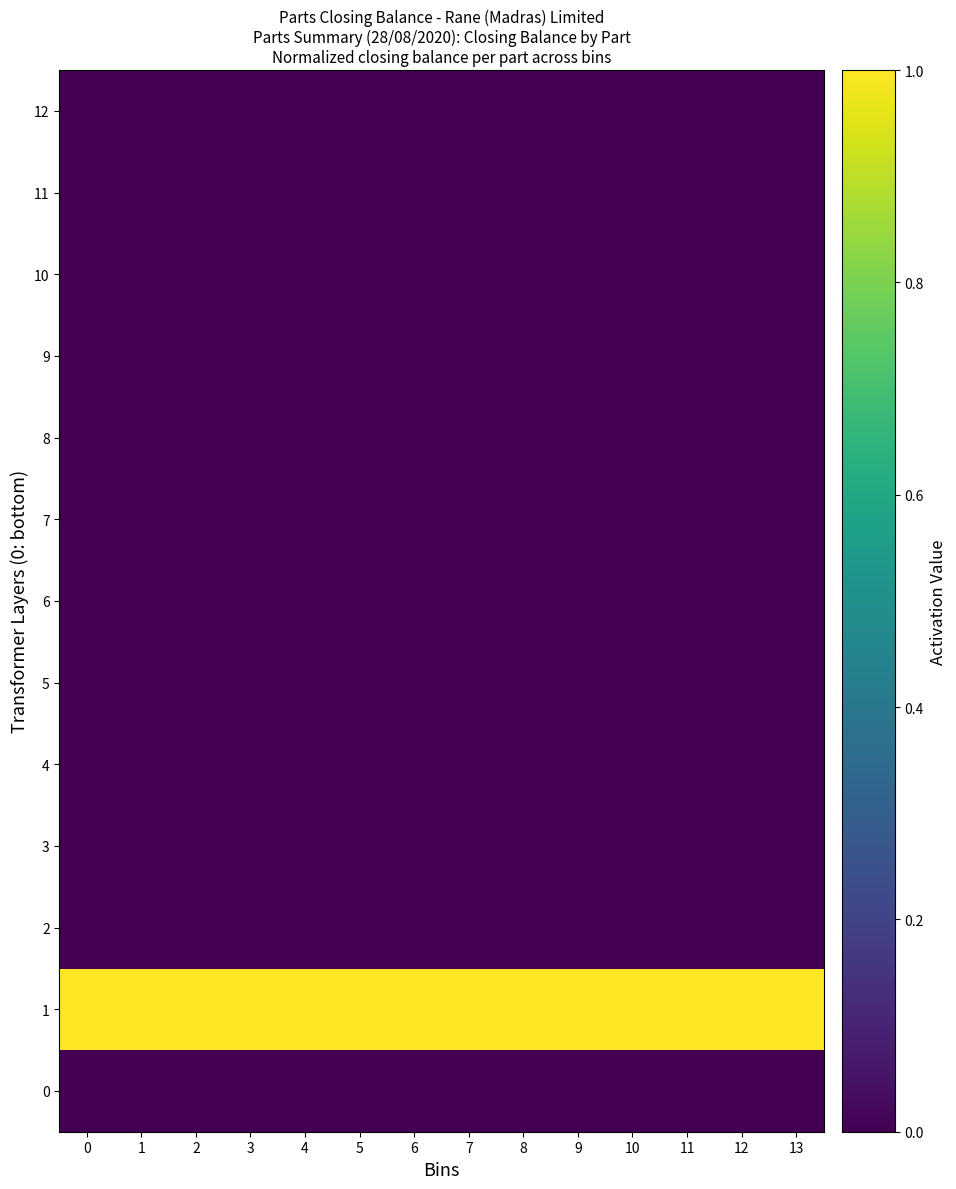

Reading left to right, what are all the values shown in this chart?

0: 0=0.0	1=0.0	2=0.0	3=0.0	4=0.0	5=0.0	6=0.0	7=0.0	8=0.0	9=0.0	10=0.0	11=0.0	12=0.0	13=0.0
1: 0=1.0	1=1.0	2=1.0	3=1.0	4=1.0	5=1.0	6=1.0	7=1.0	8=1.0	9=1.0	10=1.0	11=1.0	12=1.0	13=1.0
2: 0=0.0	1=0.0	2=0.0	3=0.0	4=0.0	5=0.0	6=0.0	7=0.0	8=0.0	9=0.0	10=0.0	11=0.0	12=0.0	13=0.0
3: 0=0.0	1=0.0	2=0.0	3=0.0	4=0.0	5=0.0	6=0.0	7=0.0	8=0.0	9=0.0	10=0.0	11=0.0	12=0.0	13=0.0
4: 0=0.0	1=0.0	2=0.0	3=0.0	4=0.0	5=0.0	6=0.0	7=0.0	8=0.0	9=0.0	10=0.0	11=0.0	12=0.0	13=0.0
5: 0=0.0	1=0.0	2=0.0	3=0.0	4=0.0	5=0.0	6=0.0	7=0.0	8=0.0	9=0.0	10=0.0	11=0.0	12=0.0	13=0.0
6: 0=0.0	1=0.0	2=0.0	3=0.0	4=0.0	5=0.0	6=0.0	7=0.0	8=0.0	9=0.0	10=0.0	11=0.0	12=0.0	13=0.0
7: 0=0.0	1=0.0	2=0.0	3=0.0	4=0.0	5=0.0	6=0.0	7=0.0	8=0.0	9=0.0	10=0.0	11=0.0	12=0.0	13=0.0
8: 0=0.0	1=0.0	2=0.0	3=0.0	4=0.0	5=0.0	6=0.0	7=0.0	8=0.0	9=0.0	10=0.0	11=0.0	12=0.0	13=0.0
9: 0=0.0	1=0.0	2=0.0	3=0.0	4=0.0	5=0.0	6=0.0	7=0.0	8=0.0	9=0.0	10=0.0	11=0.0	12=0.0	13=0.0
10: 0=0.0	1=0.0	2=0.0	3=0.0	4=0.0	5=0.0	6=0.0	7=0.0	8=0.0	9=0.0	10=0.0	11=0.0	12=0.0	13=0.0
11: 0=0.0	1=0.0	2=0.0	3=0.0	4=0.0	5=0.0	6=0.0	7=0.0	8=0.0	9=0.0	10=0.0	11=0.0	12=0.0	13=0.0
12: 0=0.0	1=0.0	2=0.0	3=0.0	4=0.0	5=0.0	6=0.0	7=0.0	8=0.0	9=0.0	10=0.0	11=0.0	12=0.0	13=0.0